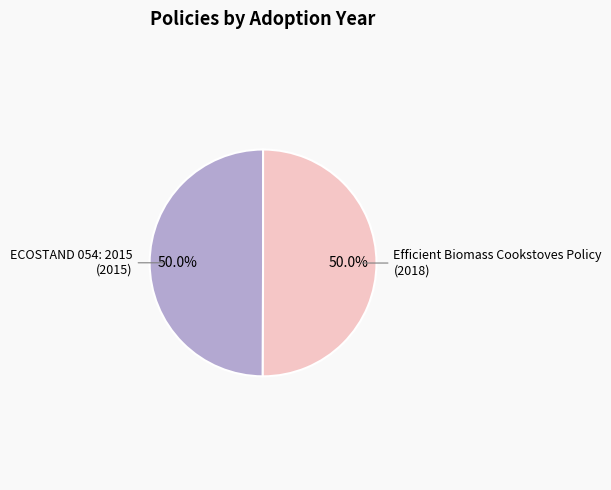

Approximately how many times larger is the value at ECOSTAND 054: 2015 compared to Efficient Biomass Cookstoves Policy?

1.0